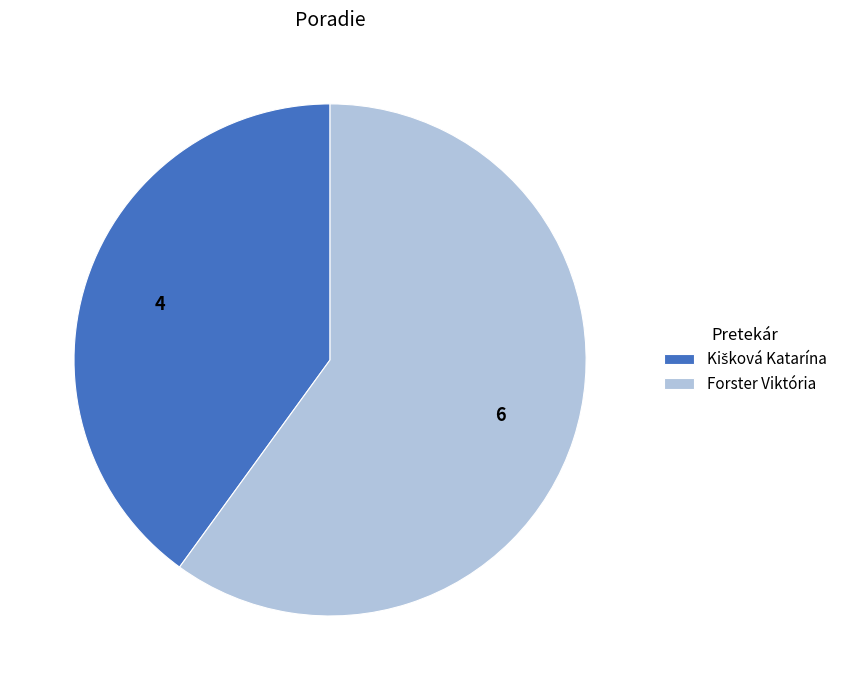

Which slice represents more than half of the pie?

Forster Viktória